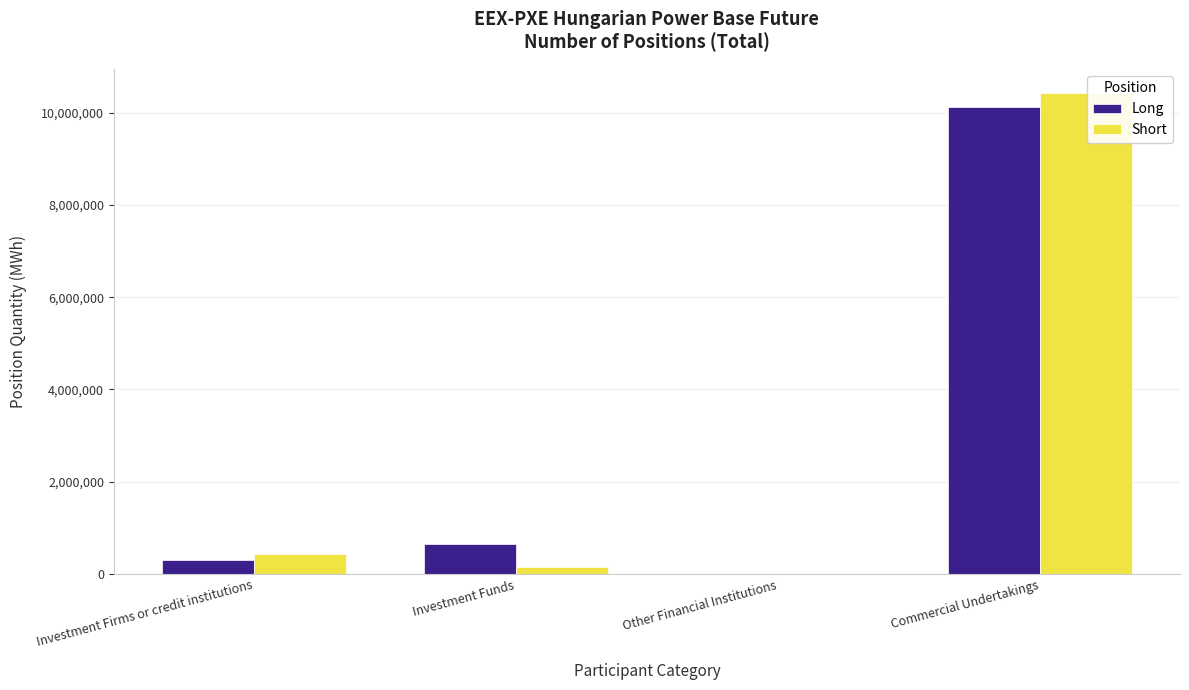

What is the sum of the Long values at Investment Funds and Commercial Undertakings?

10772251